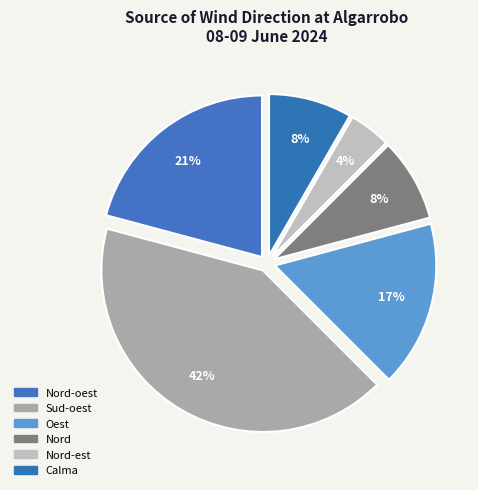

How many slices are in this pie chart?

6